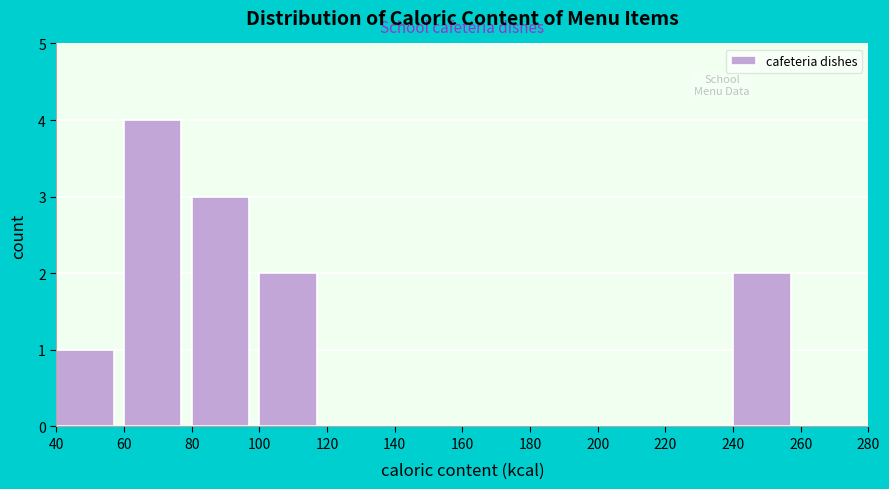

How tall is the bar that spans 40 to 60 on the x-axis? The values are not printed on the chart, so give them approximately, as read against the axis.

1